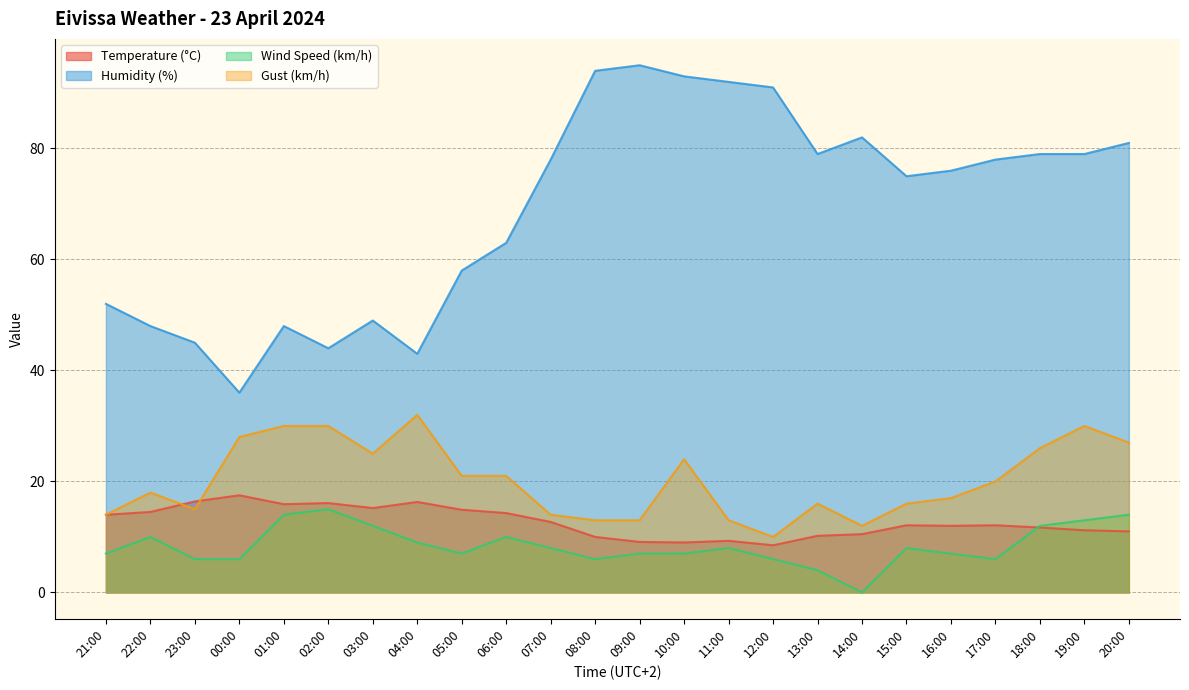

Is the value of Gust (km/h) at 16:00 greater than the value of Wind Speed (km/h) at 11:00?

Yes